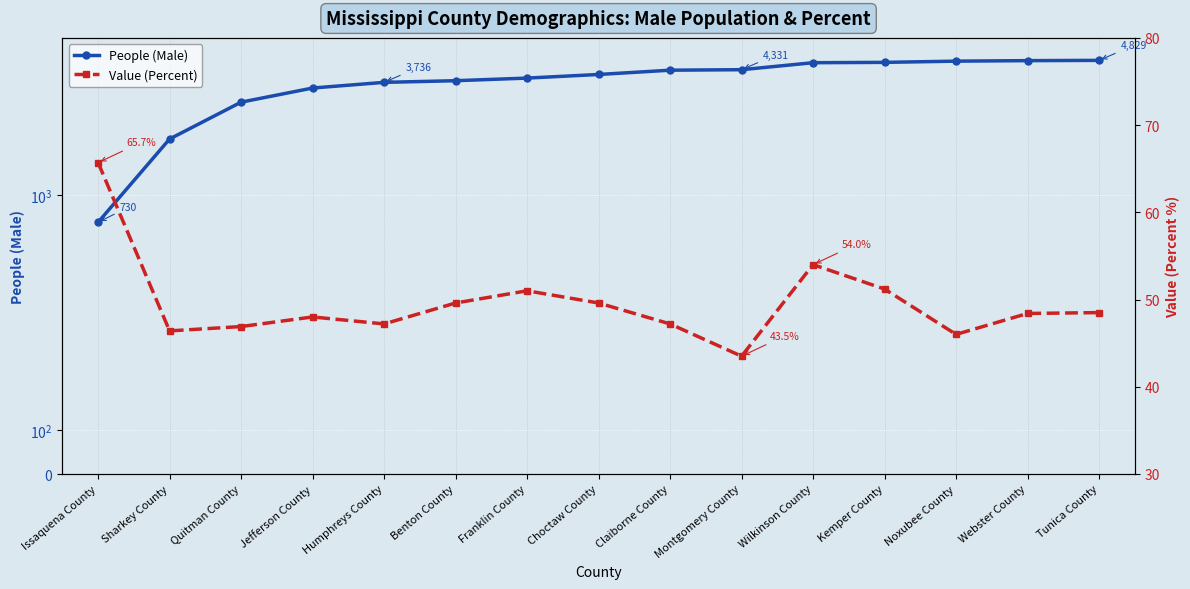

True or false: People (Male) has a value of 6828.4 at Choctaw County.

False